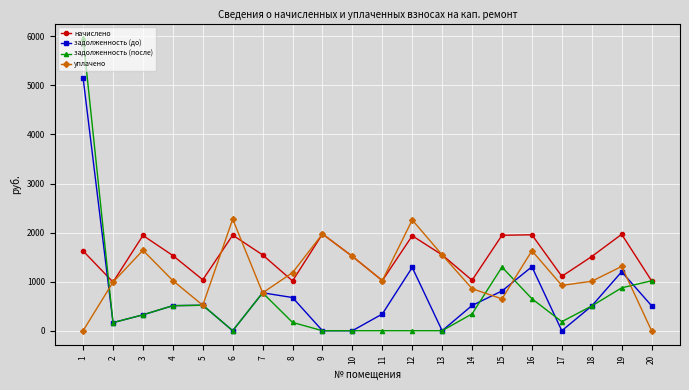

What are all the series names shown in the legend?

начислено, задолженность (до), задолженность (после), уплачено